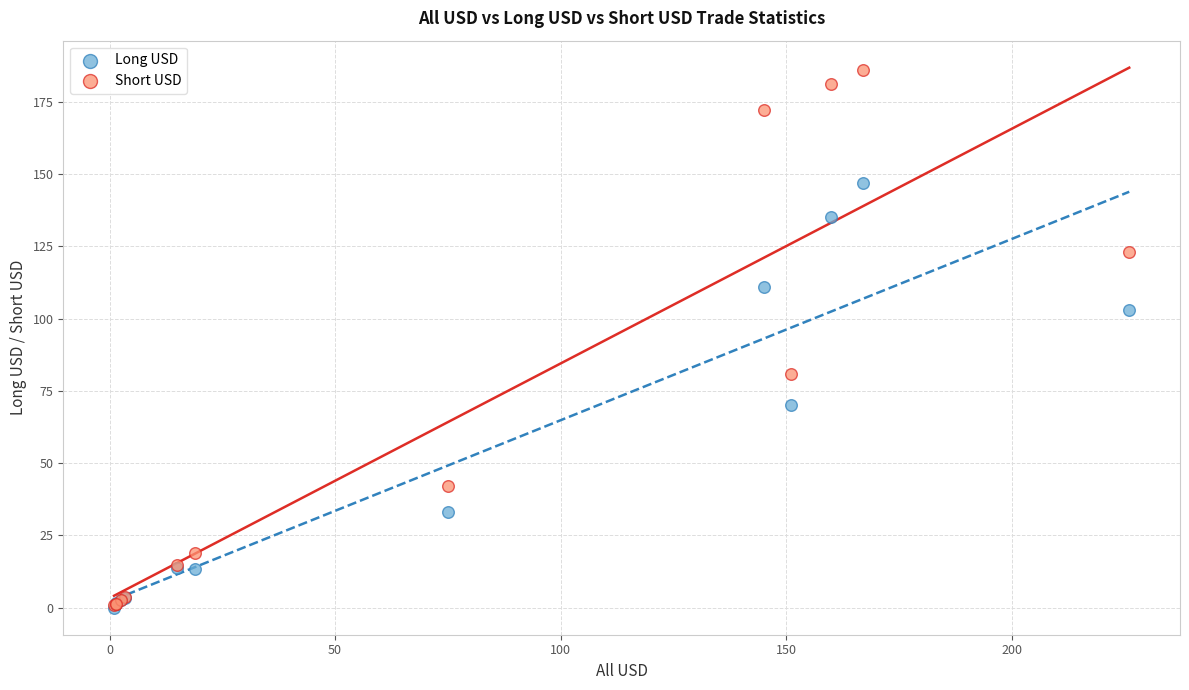

Which series reaches the maximum Y coordinate?

Short USD